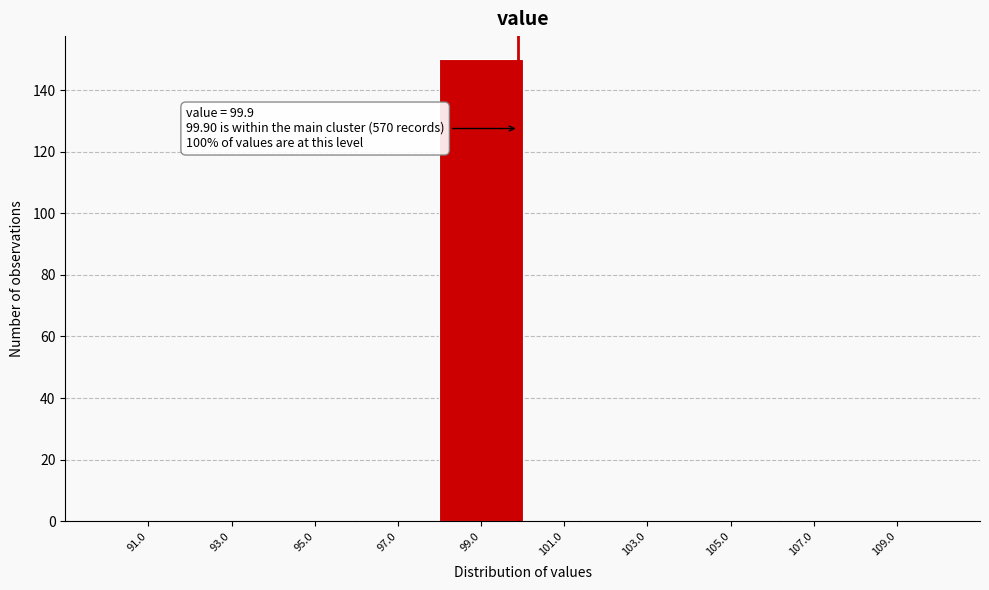

Which range on the x-axis has the tallest bar?

98 to 100